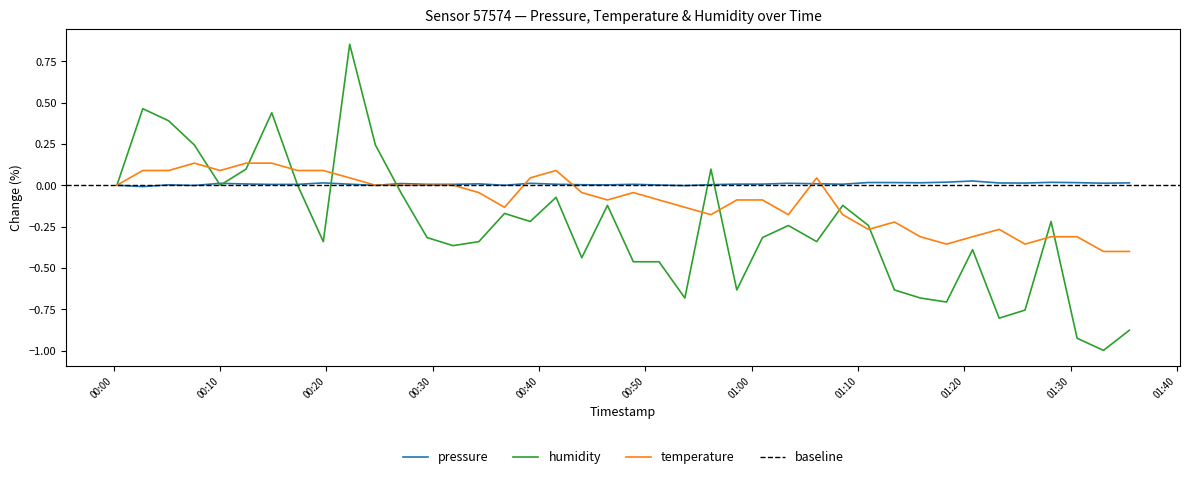

Is the value of pressure at 2023-05-12T01:15:52 greater than the value of humidity at 2023-05-12T01:33:06?

Yes